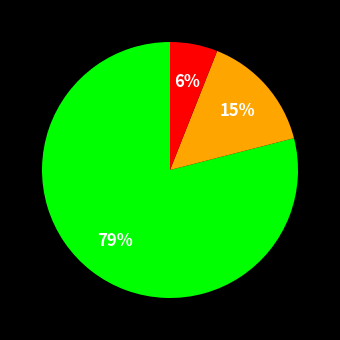

To the nearest percent, what is the average slice percentage?

33%